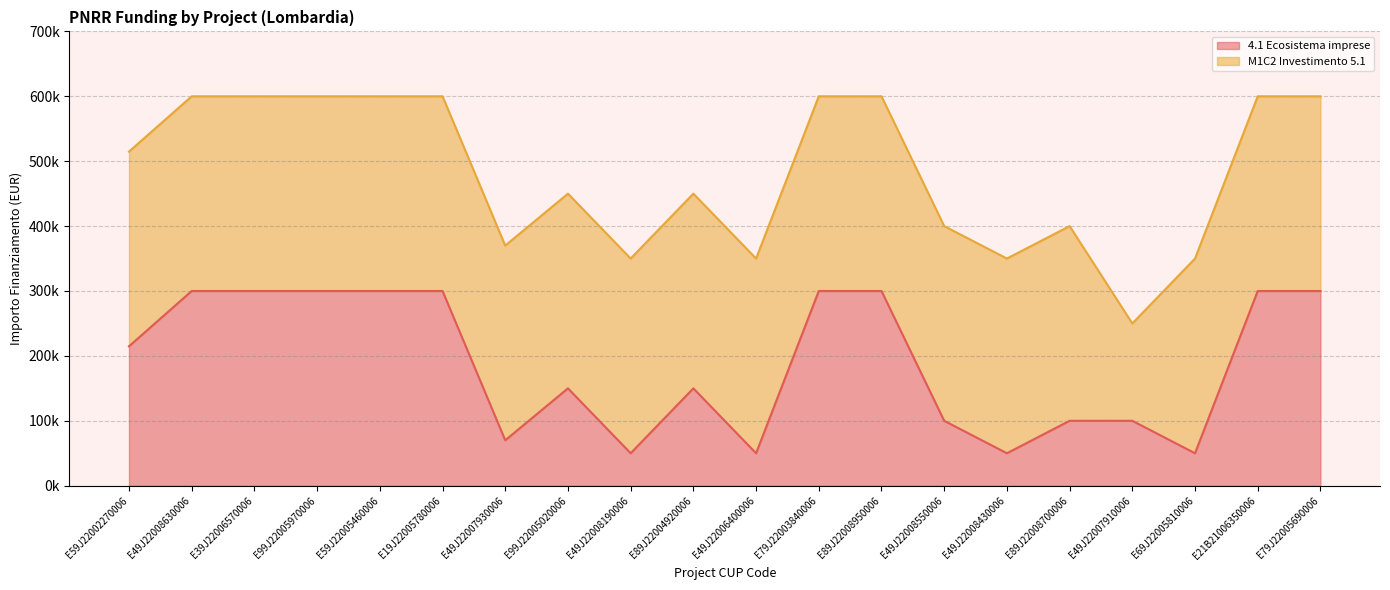

Which has a higher value, E99J22005020006 or E69J22005810006?

E99J22005020006